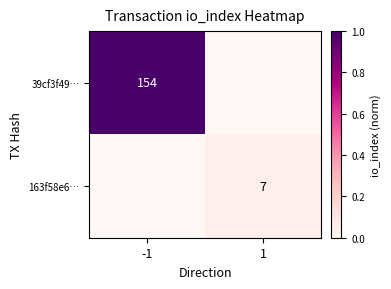

The 163f58e6… series shows 7 at 1. True or false?

True